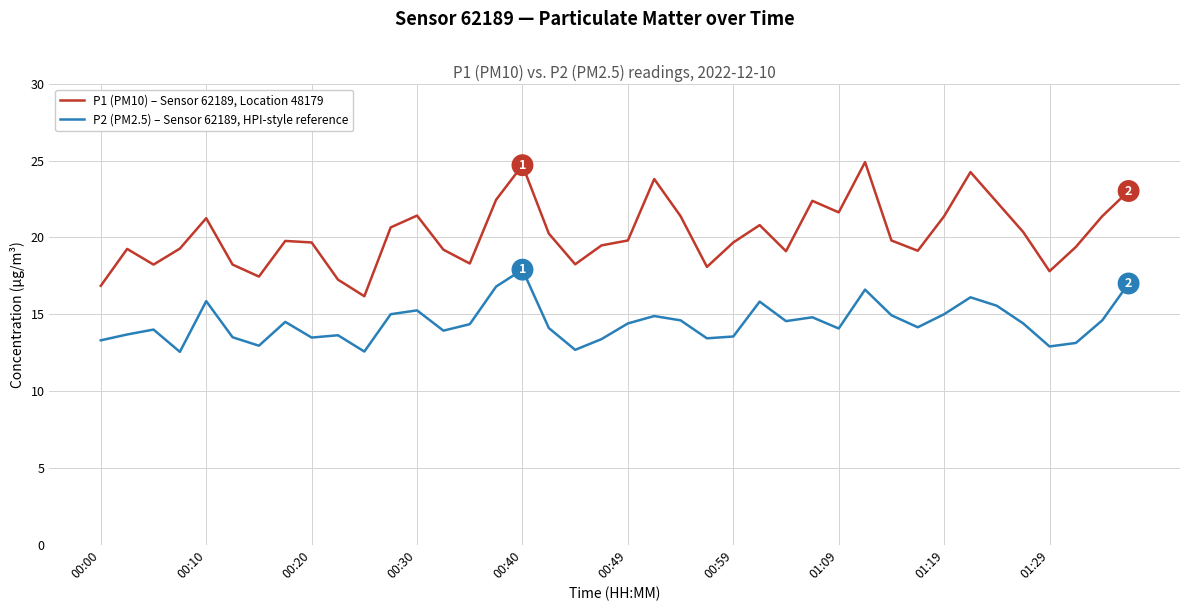

What is the highest value of the P2 (PM2.5) – Sensor 62189, HPI-style reference series?

17.9